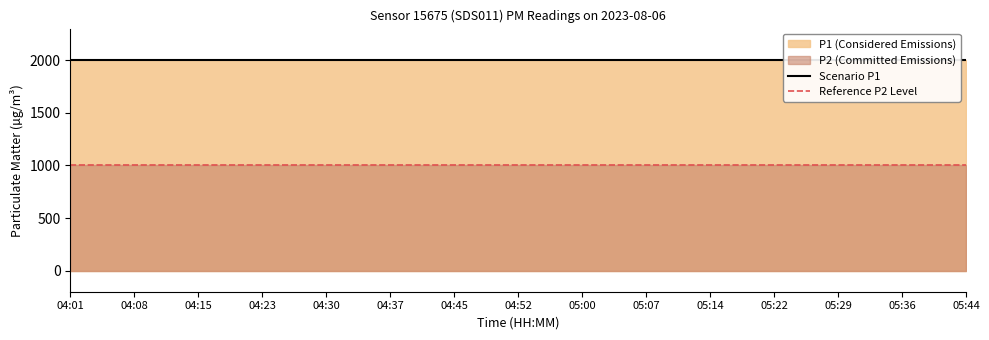

True or false: P2 and P1 cross at least once.

False